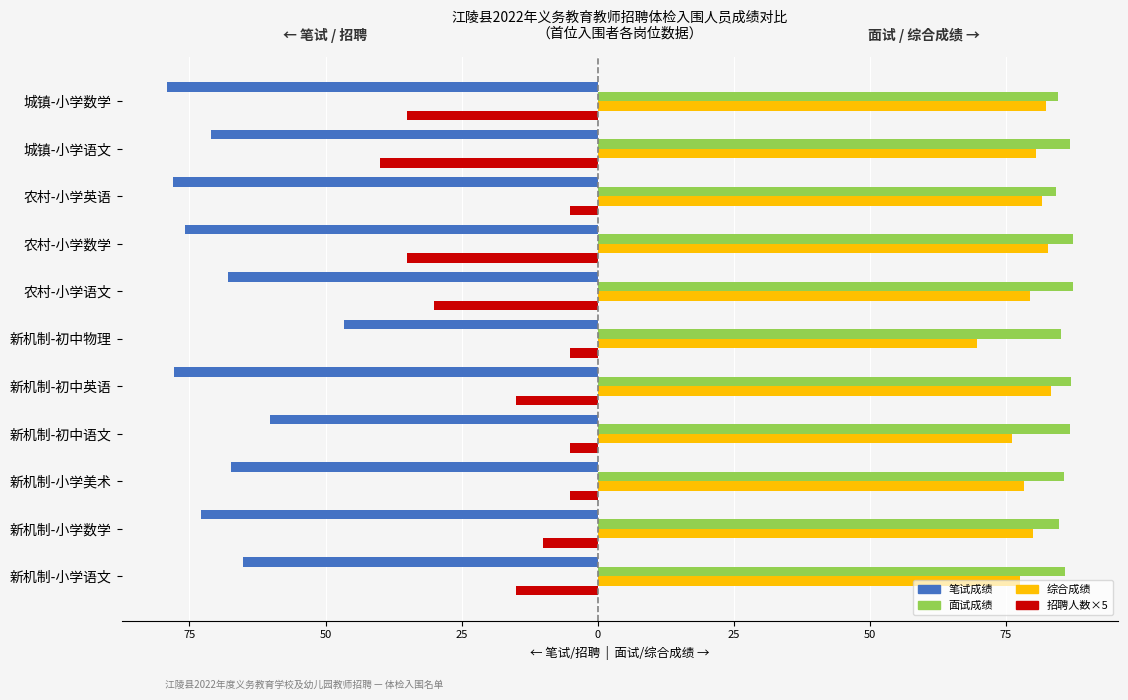

The value of 招聘人数×5(左) at 新机制-小学美术 is -5.0. True or false?

True